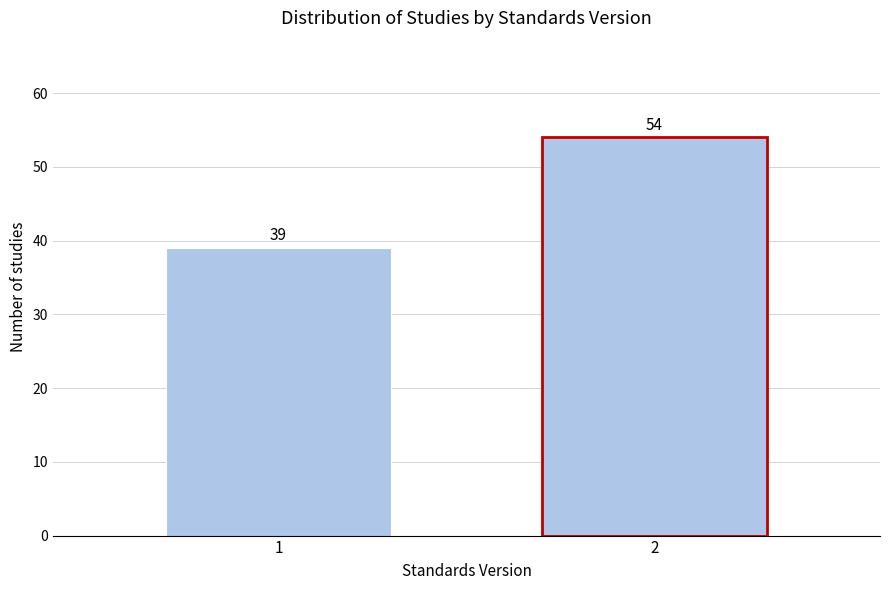

Reading right to left, what are all the values shown in this chart?

2=54	1=39